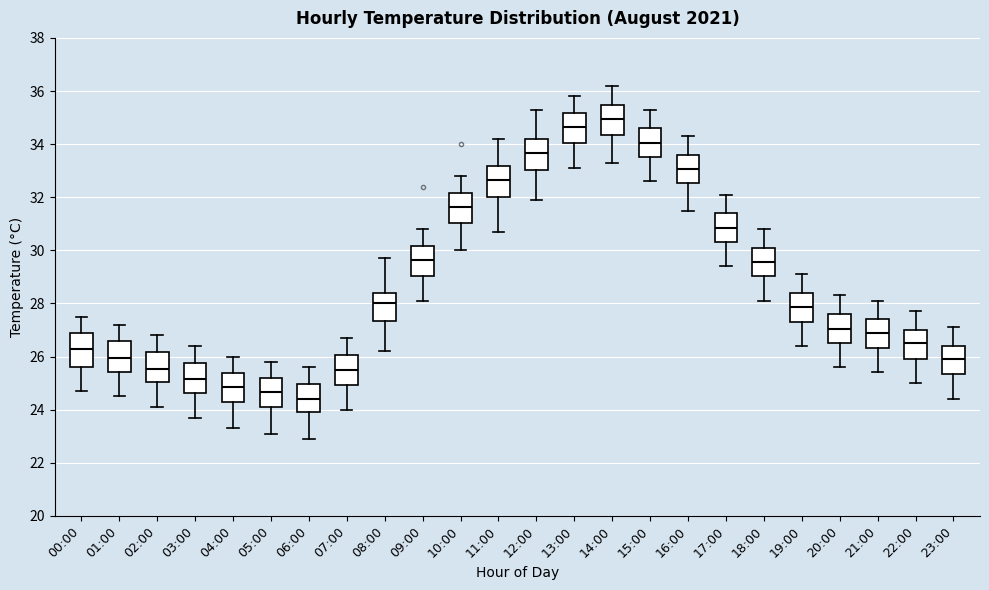

Which box's median line is the lowest?

06:00